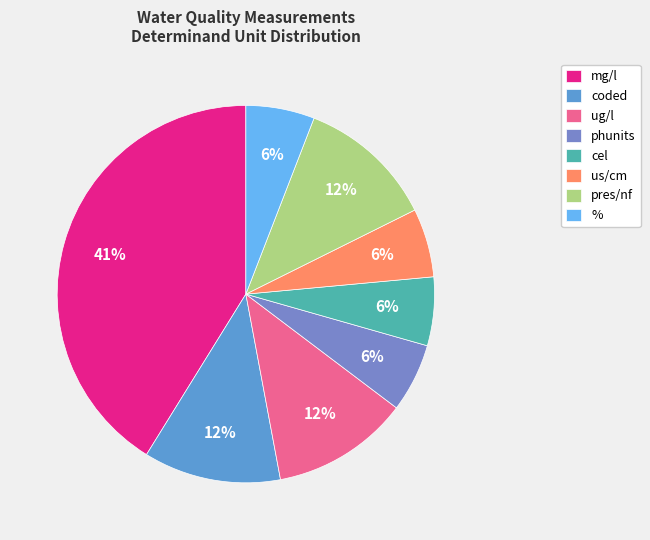

How many slices are in this pie chart?

8